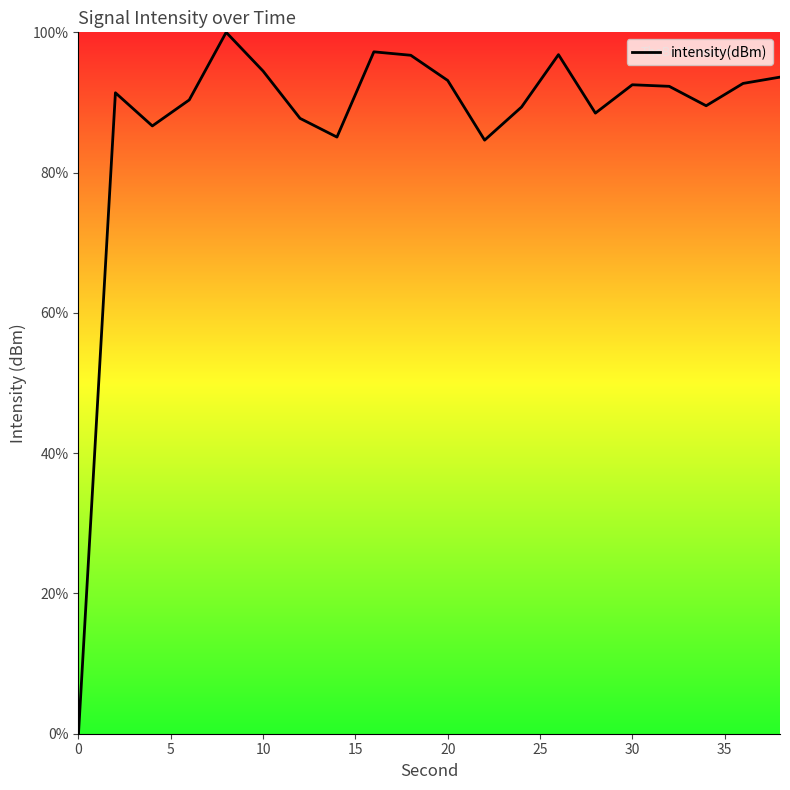

What is the greatest value displayed?

100.0